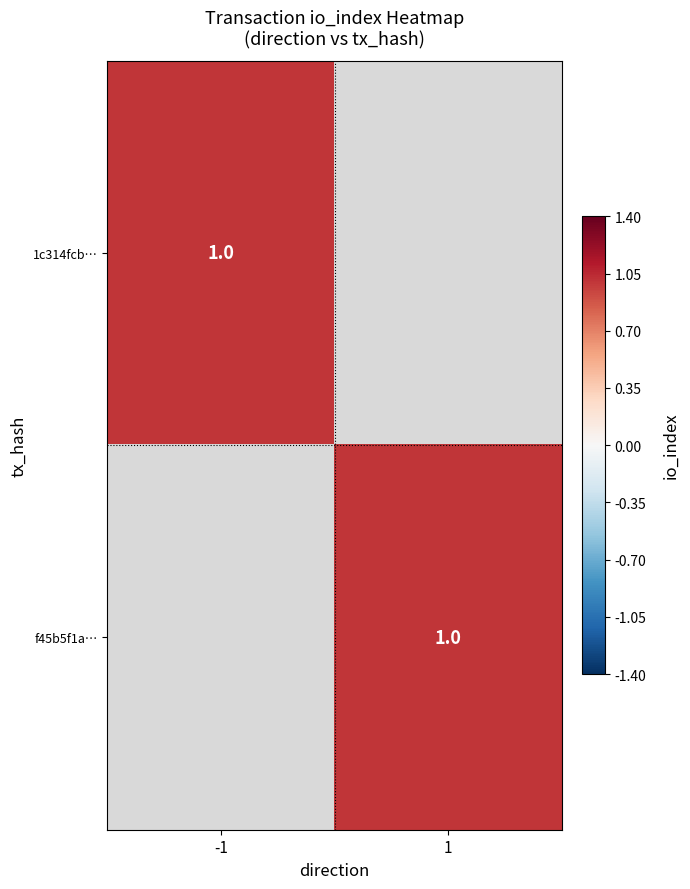

What is the maximum value shown in the chart?

1